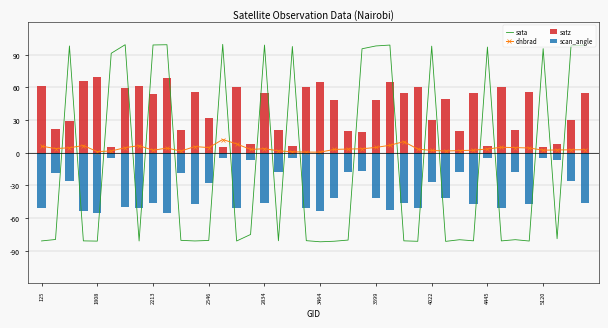

True or false: satz has a value of 54.4 at 39.

True